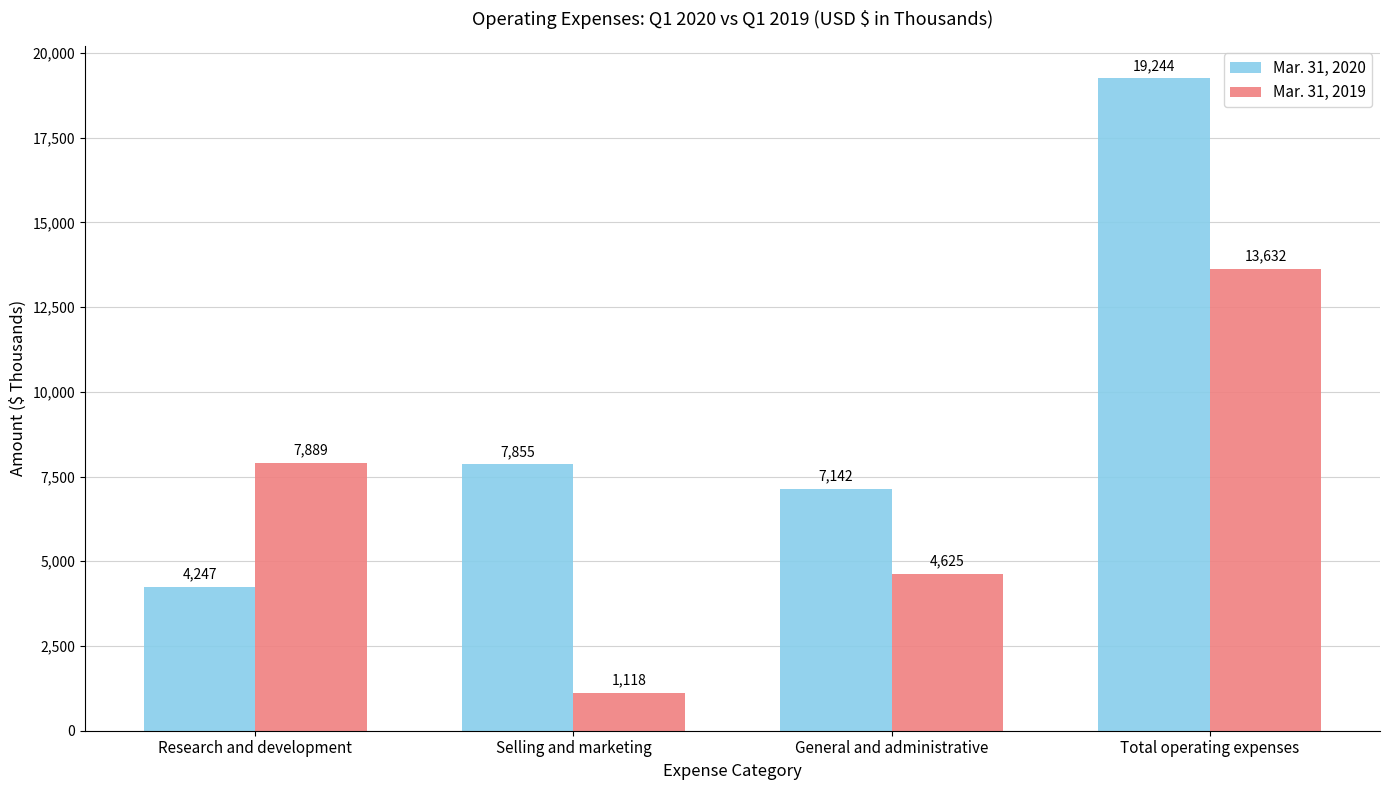

What is the spread (max minus min) of values at Selling and marketing?

6737